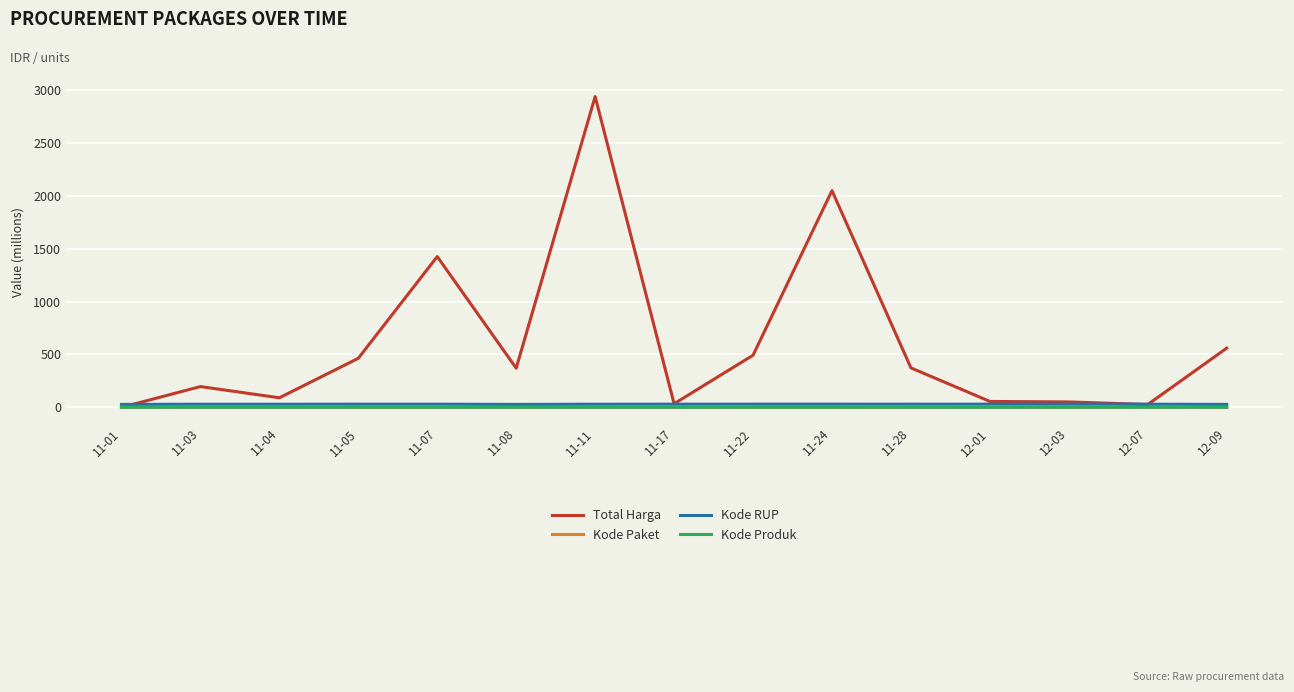

How many values in the Total Harga series are below 370?

7